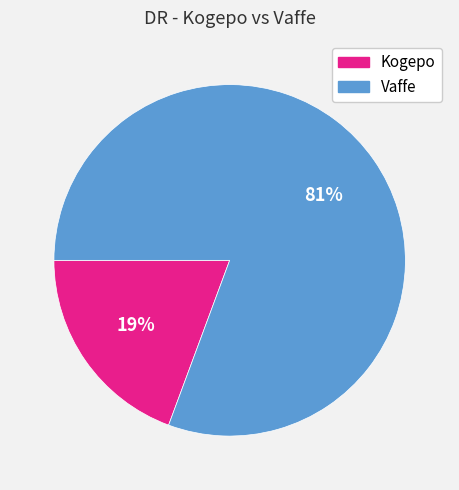

Rank the categories by value from highest to lowest.

Vaffe, Kogepo